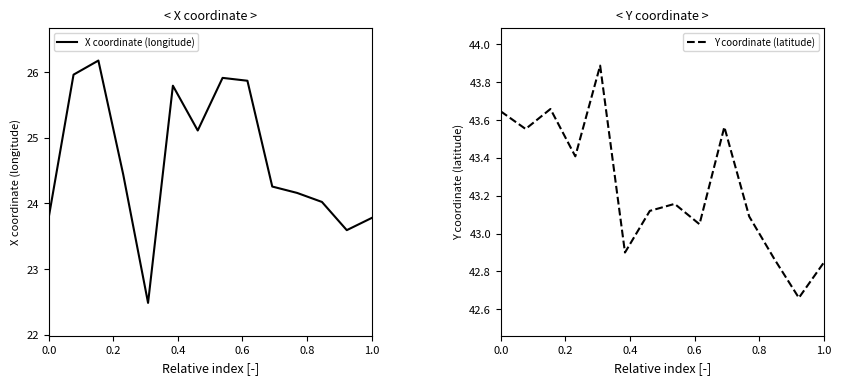

True or false: X coordinate (longitude) and Y coordinate (latitude) intersect in this chart.

False